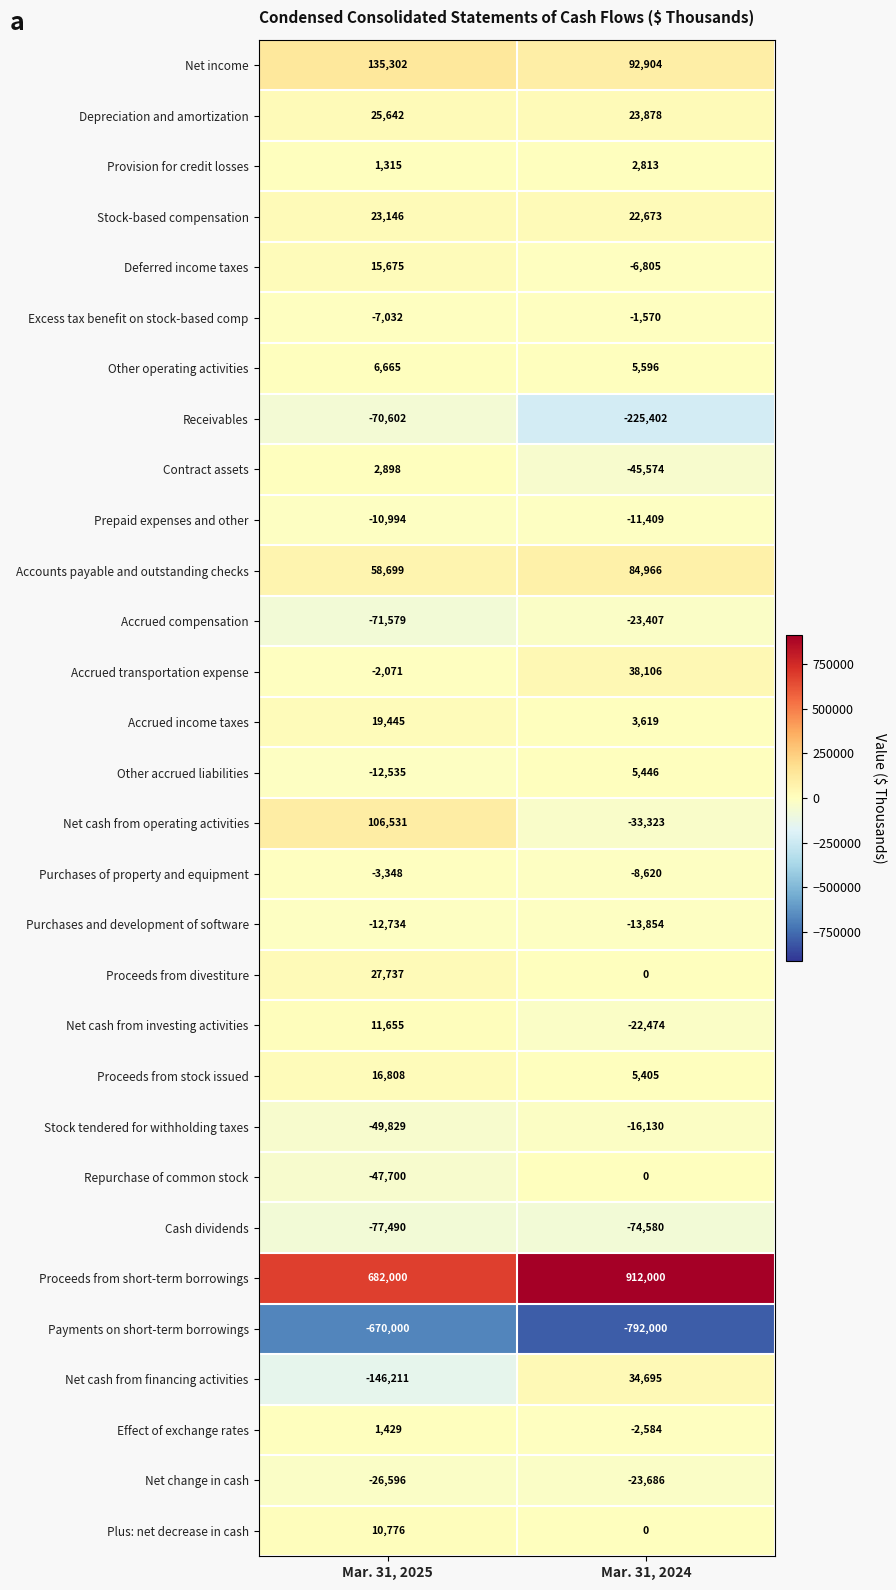

What is the difference between the Prepaid expenses and other values at Mar. 31, 2024 and Mar. 31, 2025?

415